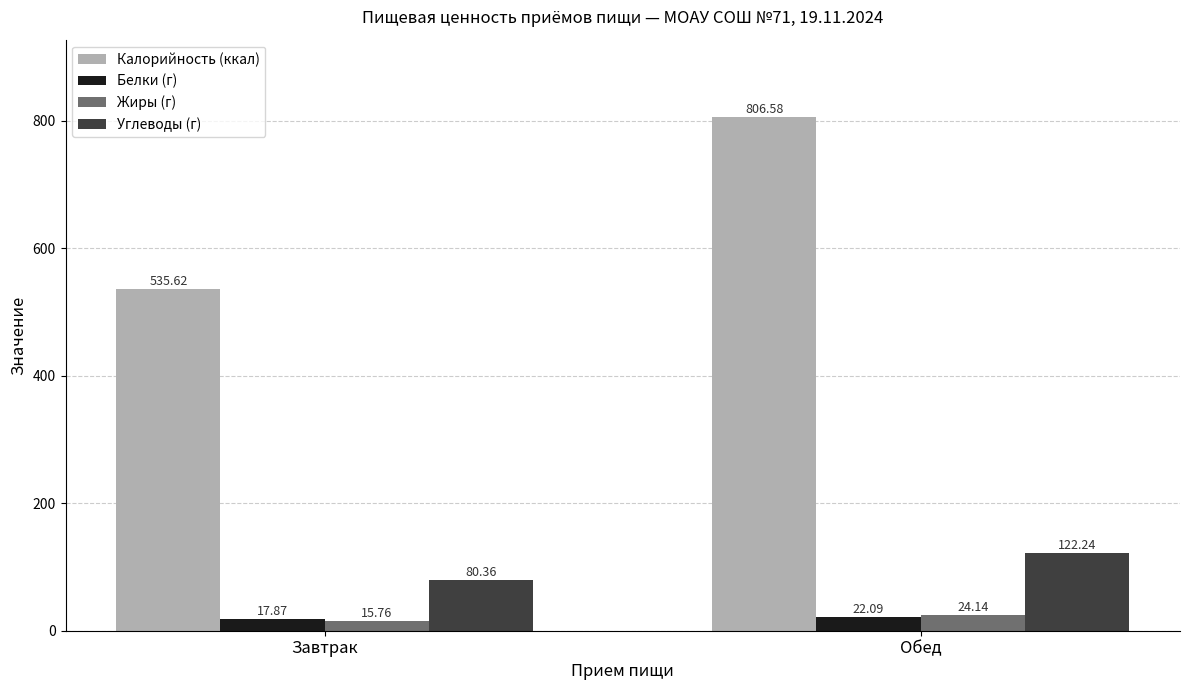

Which series changed the most between Завтрак and Обед?

Калорийность (ккал)